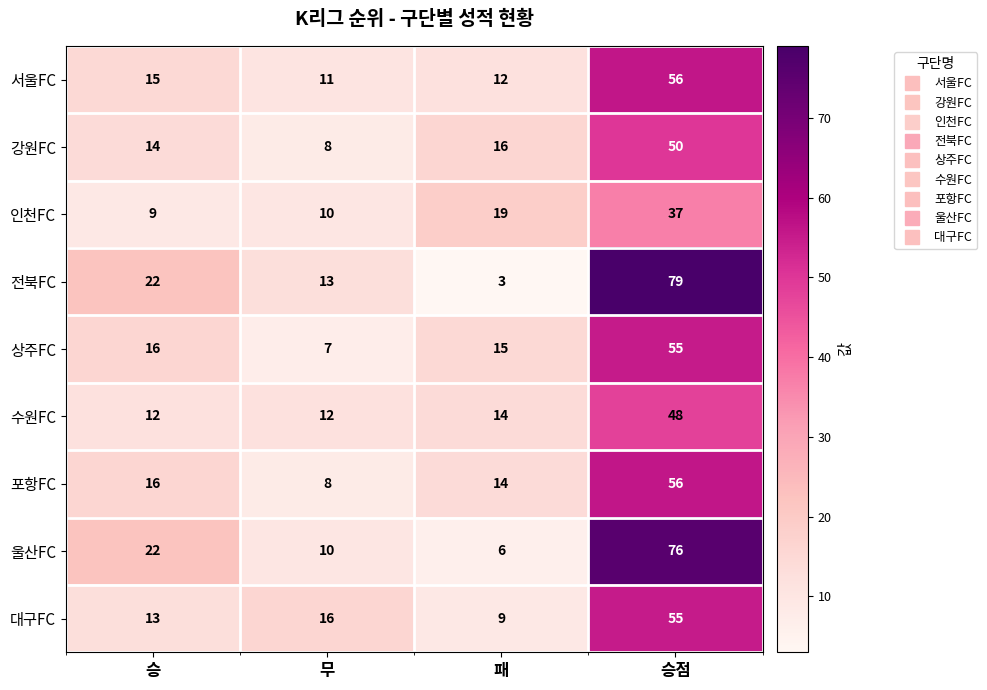

What is the minimum value shown in the chart?

3